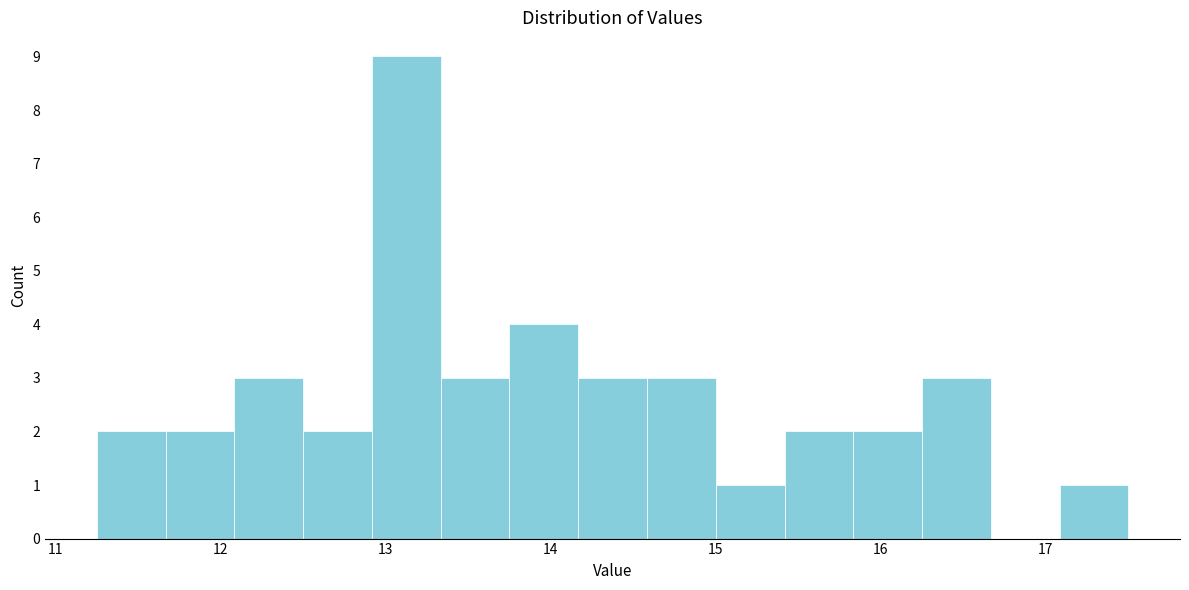

How tall is the bar that spans 12.5 to 12.9 on the x-axis? Neither the bar edges nor the heights are printed on the chart, so give them approximately, as read against the axes.

2